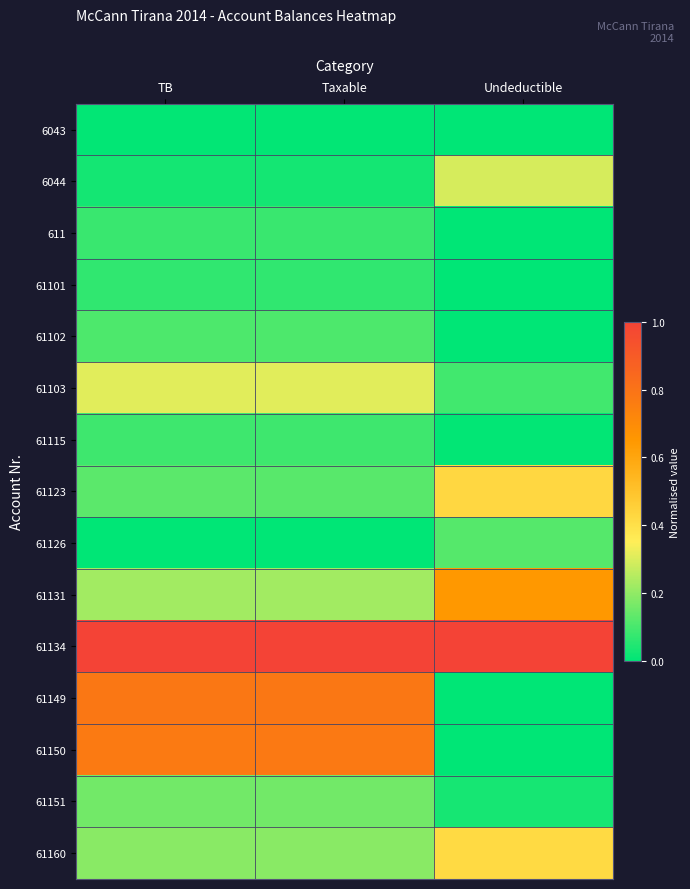

At TB, list the series in order from largest to smallest.

61134, 61149, 61150, 61103, 61131, 61160, 61151, 61123, 61102, 61115, 611, 61101, 6044, 6043, 61126